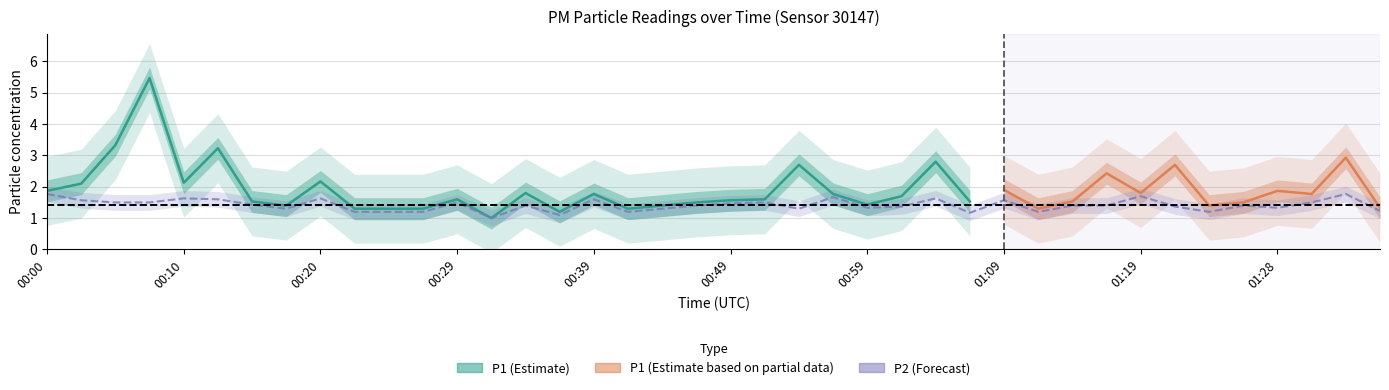

What is the sum of all values?

56.5